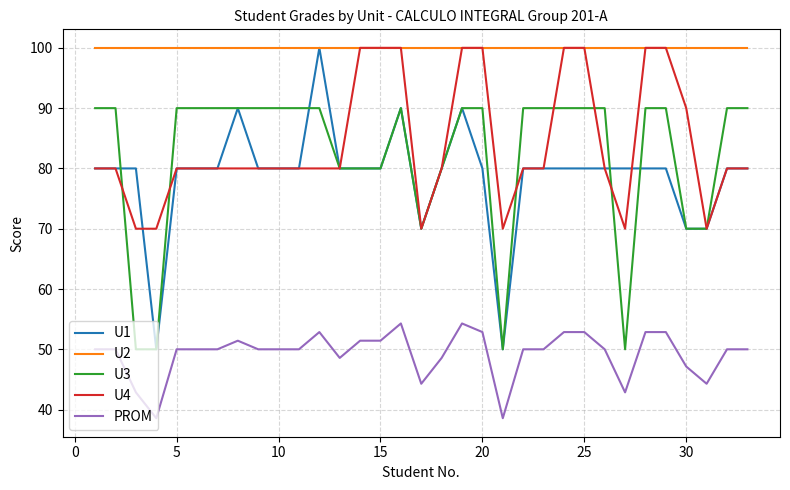

What is the minimum value for U4?

70.0